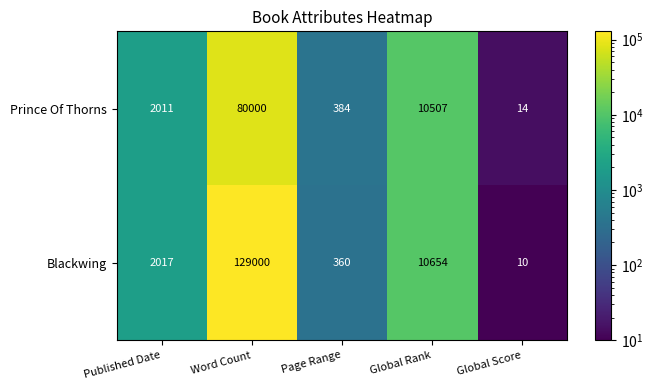

Reading right to left, extract all data points from this chart.

Prince Of Thorns: Global Score=14	Global Rank=10507	Page Range=384	Word Count=80000	Published Date=2011
Blackwing: Global Score=10	Global Rank=10654	Page Range=360	Word Count=129000	Published Date=2017